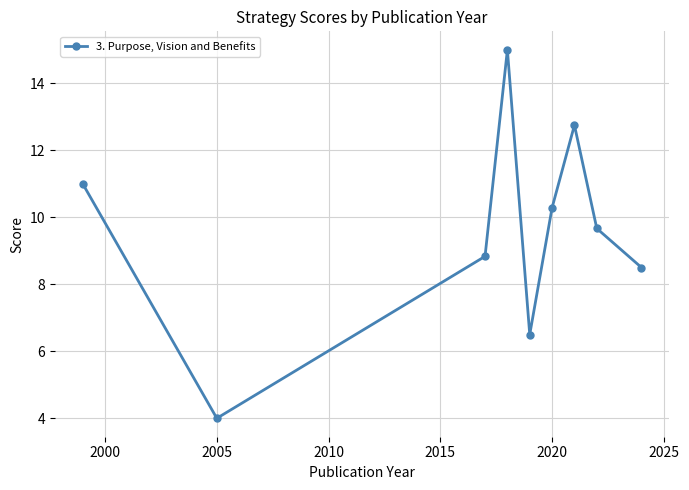

True or false: the data has more than 2 interior local peaks.

False